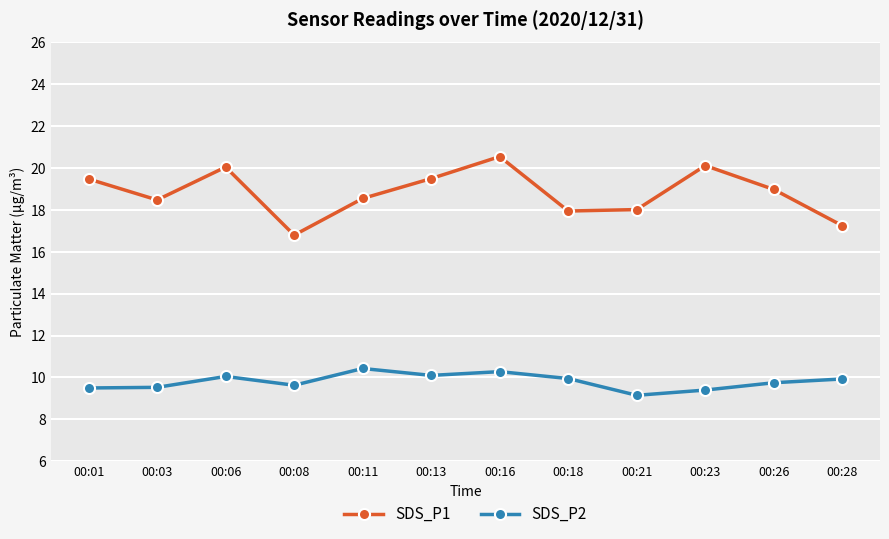

Which series has the largest total across all categories?

SDS_P1